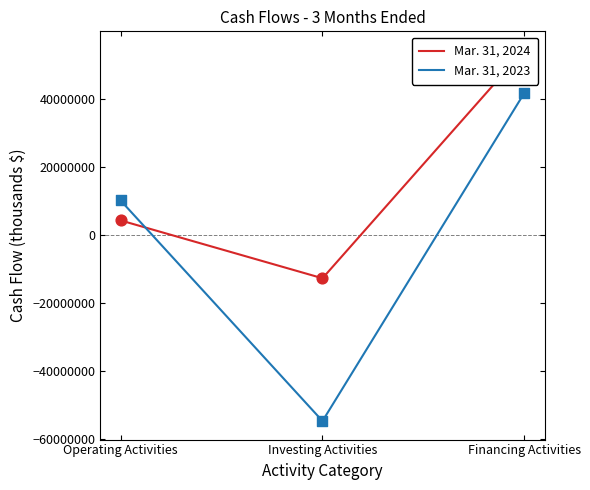

Is the value of Mar. 31, 2024 at Investing Activities greater than the value of Mar. 31, 2023 at Operating Activities?

No